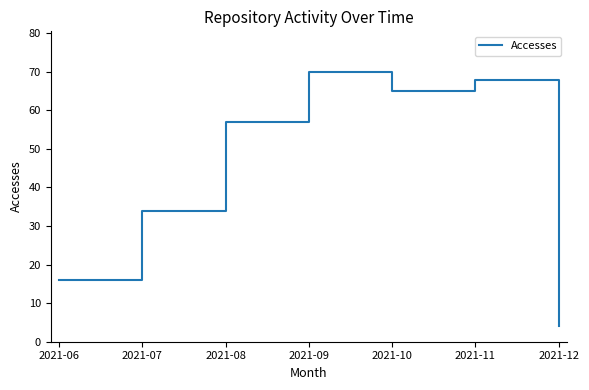

Reading left to right, extract all data points from this chart.

2021-06=16	2021-07=34	2021-08=57	2021-09=70	2021-10=65	2021-11=68	2021-12=4